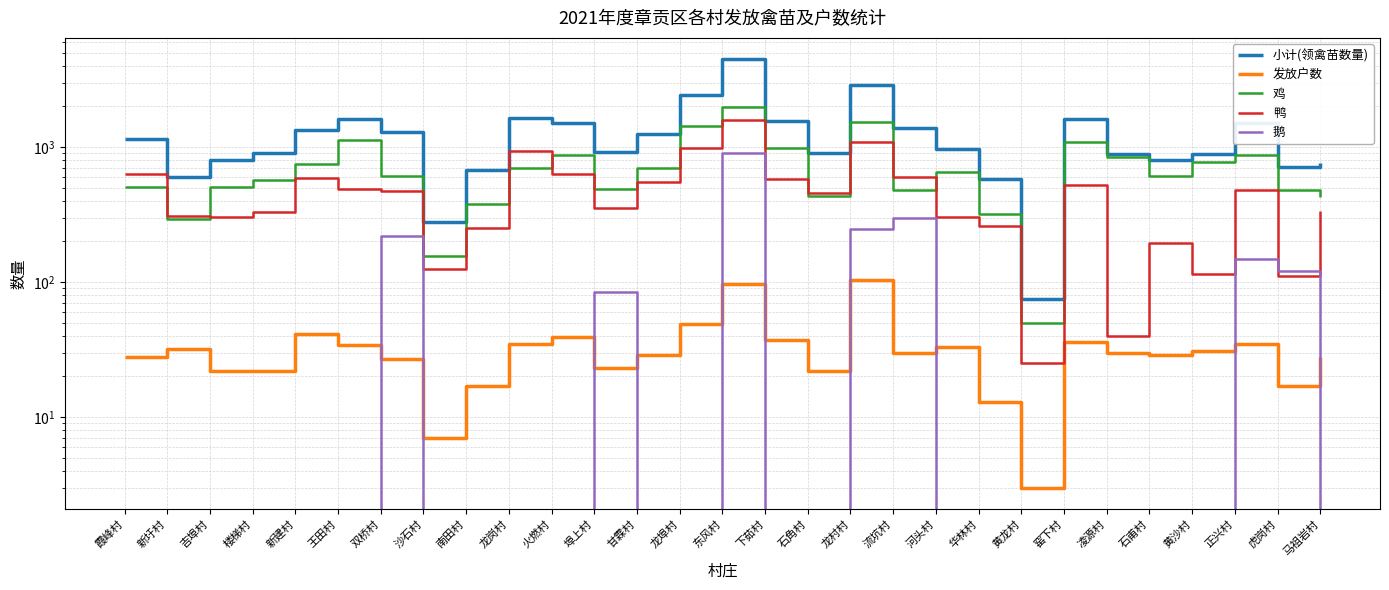

What is the difference between the second highest and second lowest values in the 发放户数 series?

89